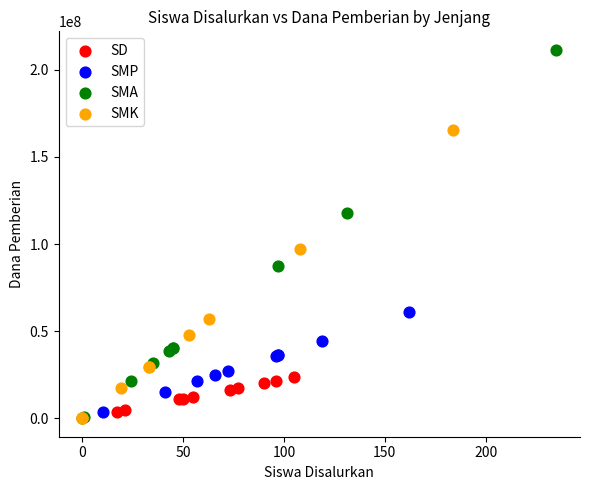

Which series contains the highest Y value?

SMA